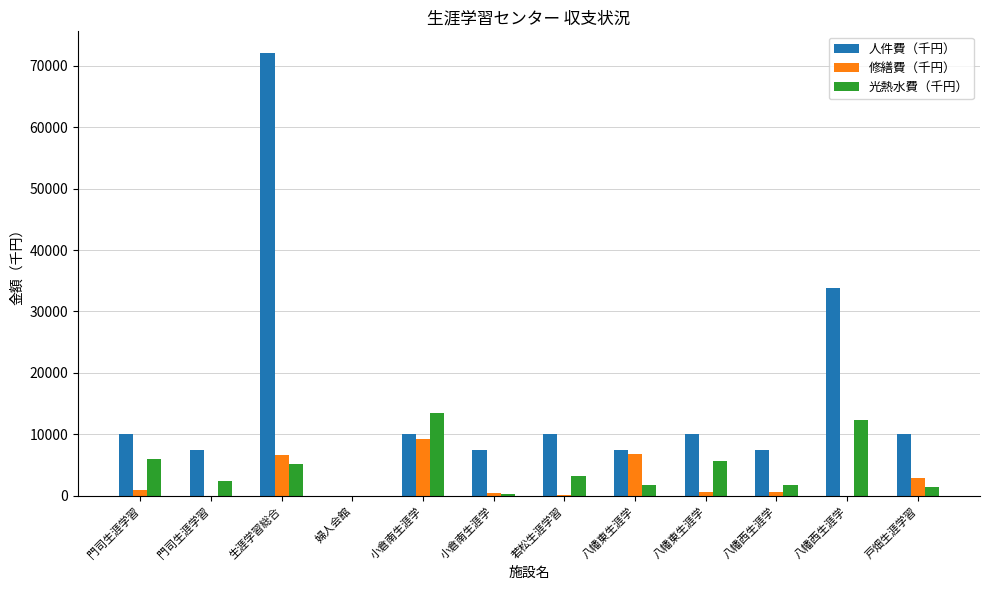

Where does the 人件費（千円） series first go above 10000?

生涯学習総合